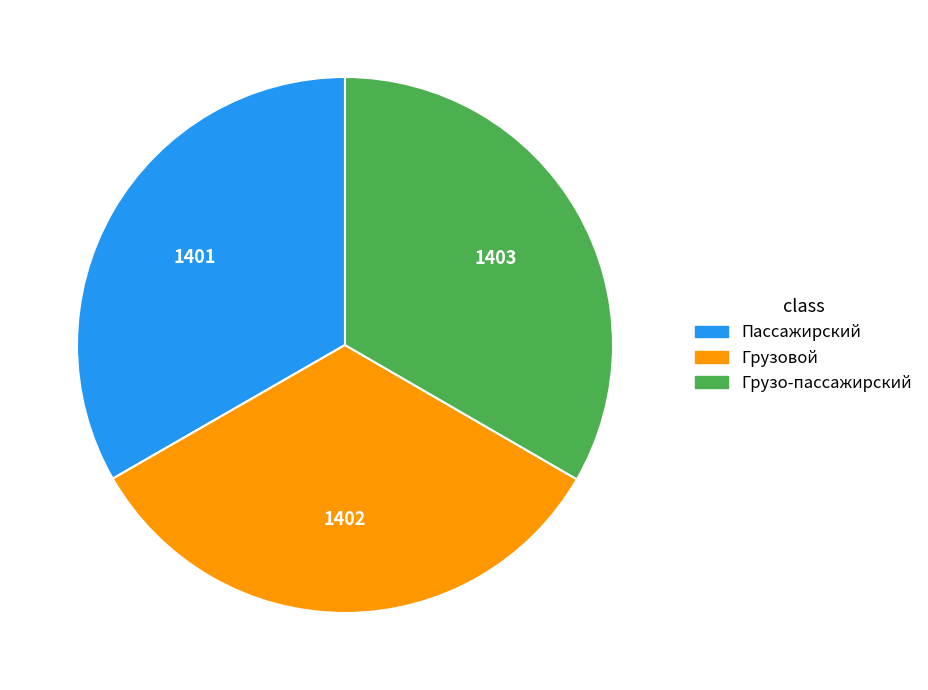

Does any single category account for the majority?

No